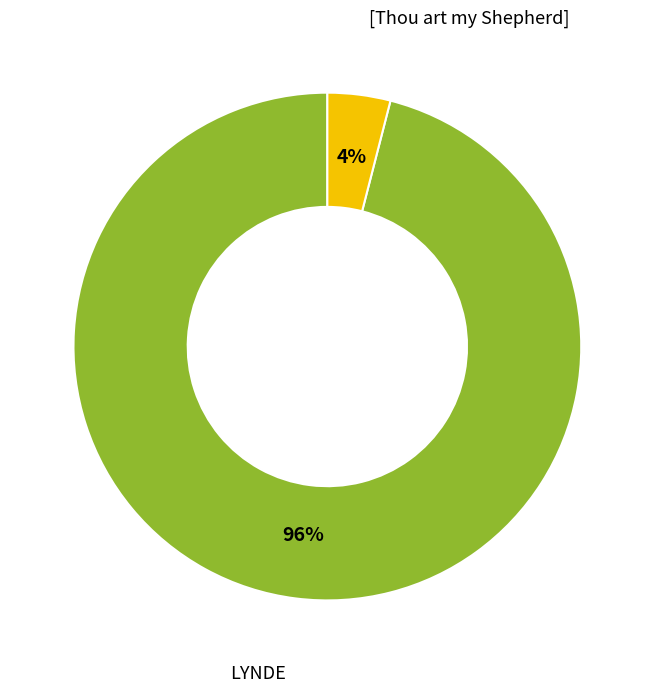

Is there any slice that represents more than half of the pie?

Yes